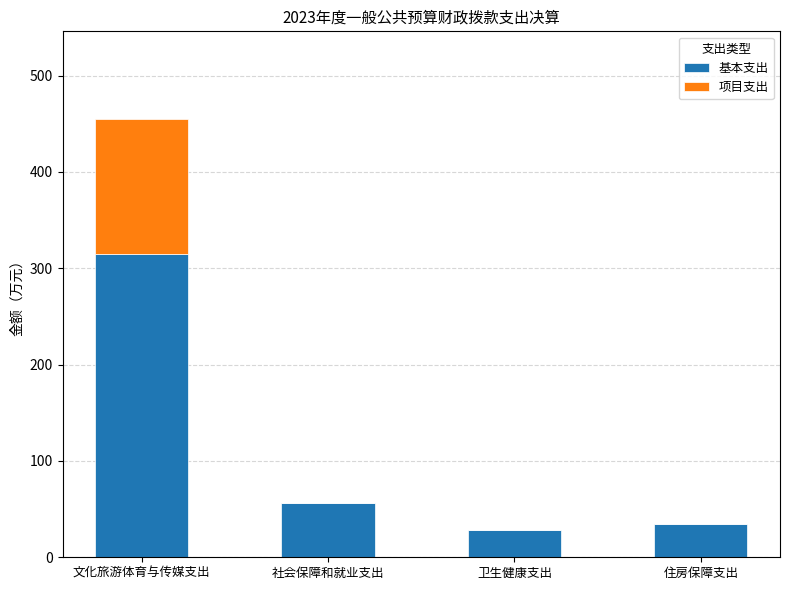

Is it true that 基本支出 equals 314.9 at 文化旅游体育与传媒支出?

True